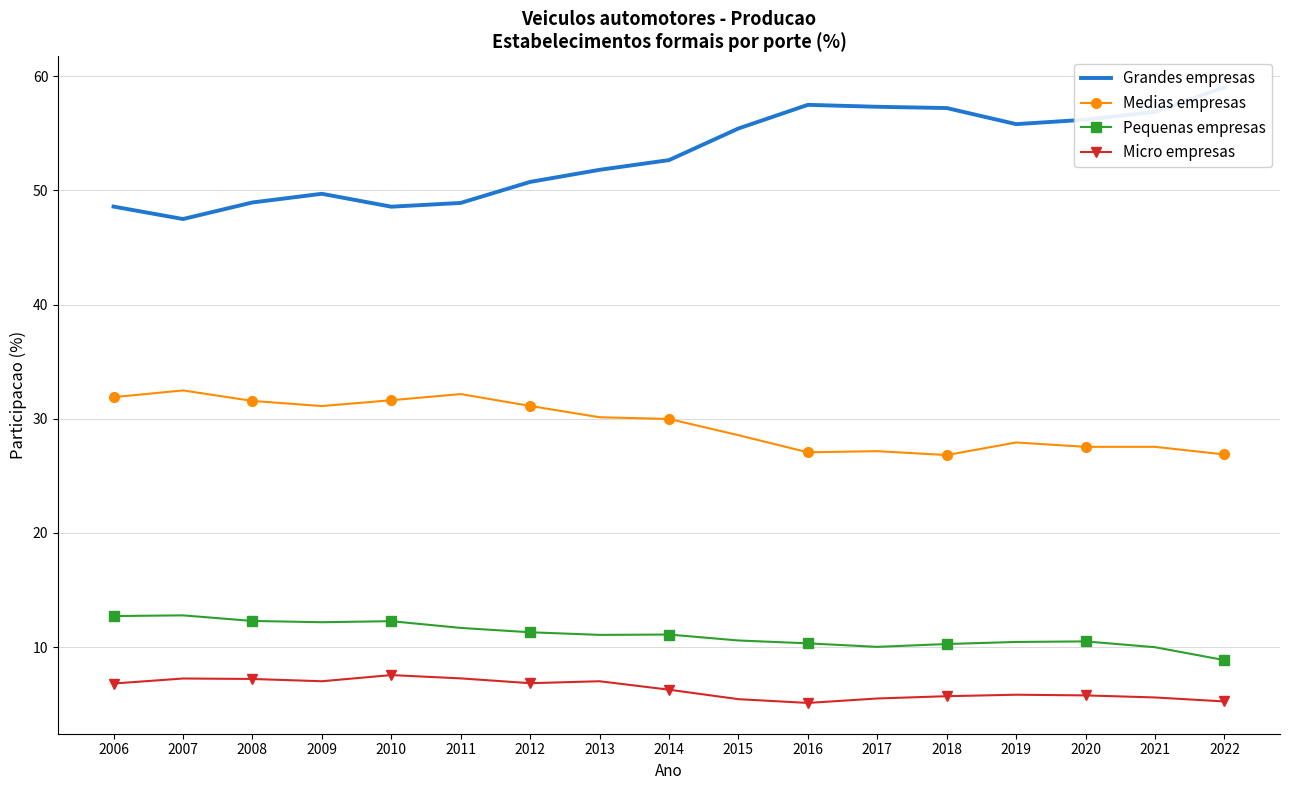

Which series has the largest total across all categories?

Grandes empresas